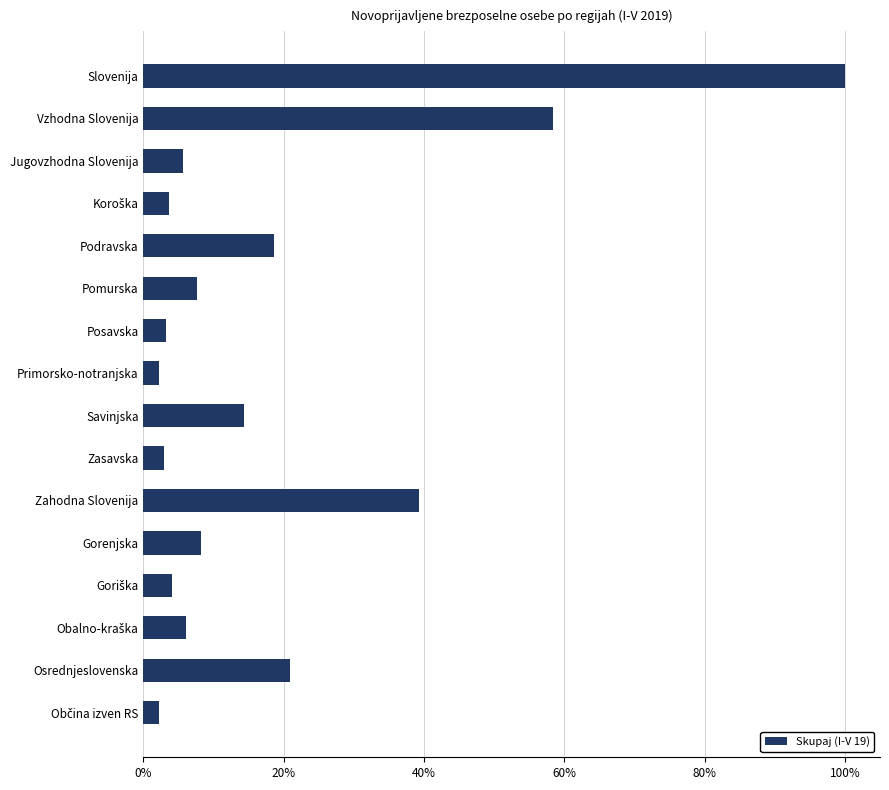

What is the average value?

18.6